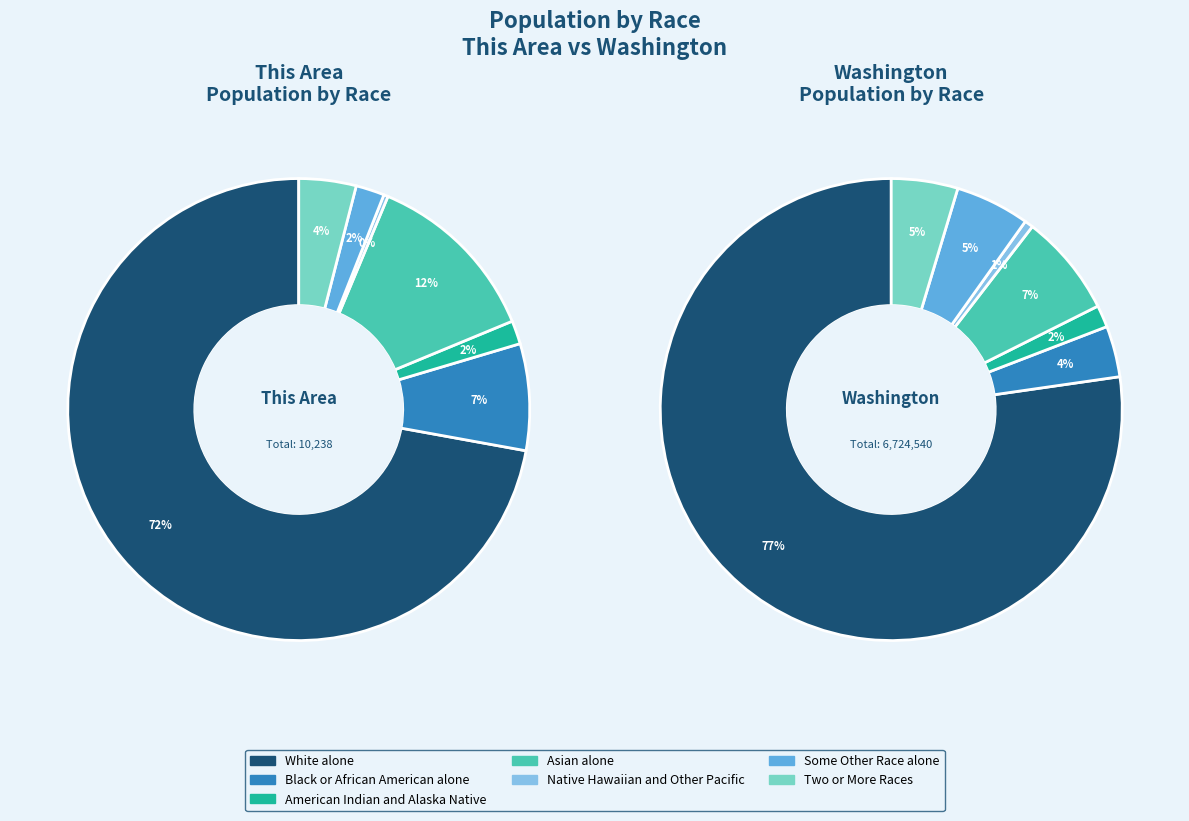

What percentage is NOT represented by White alone?

27.9%